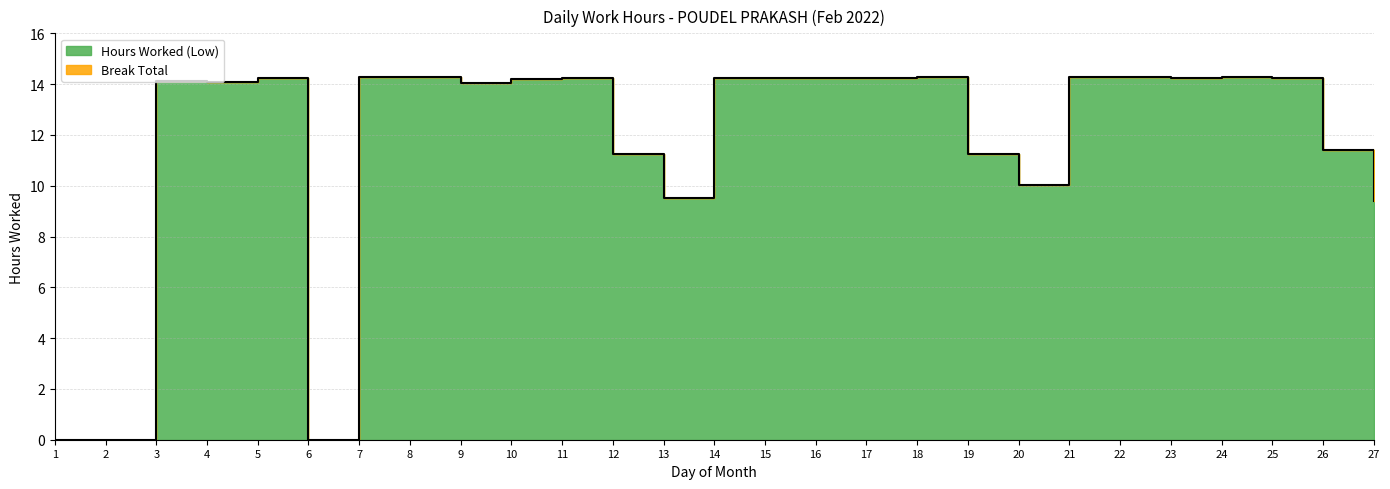

What is the ratio of the value at 12 to the value at 26?

1.0